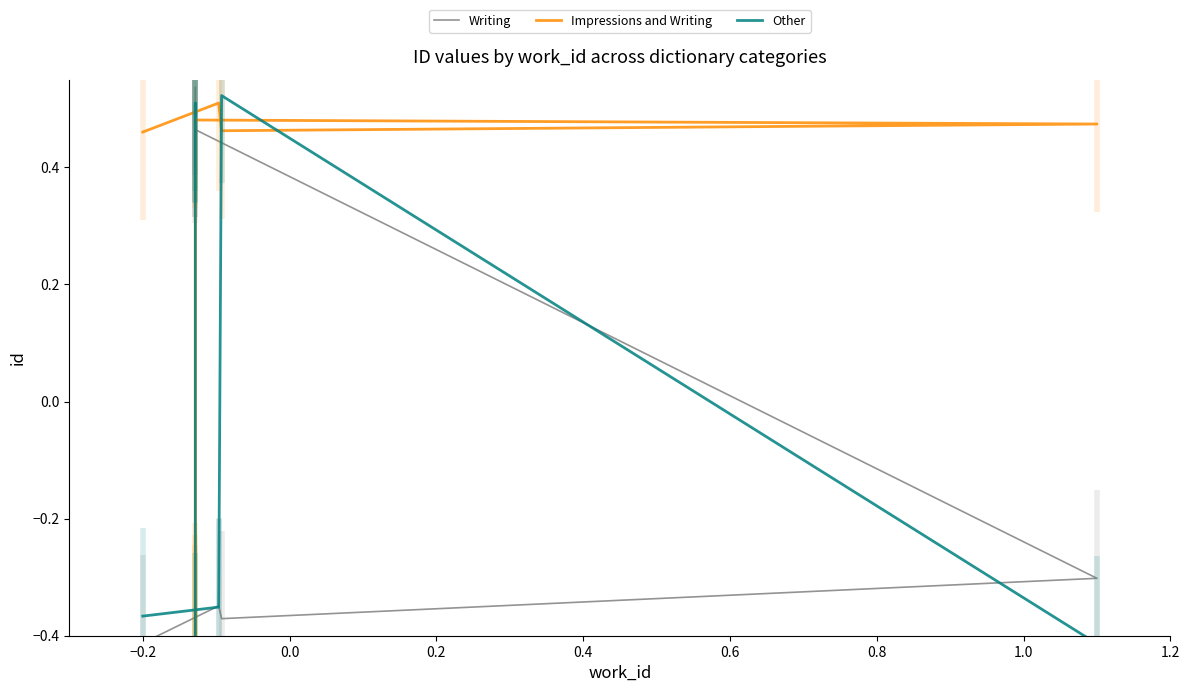

What is the spread (max minus min) of values at −0.2?

0.9